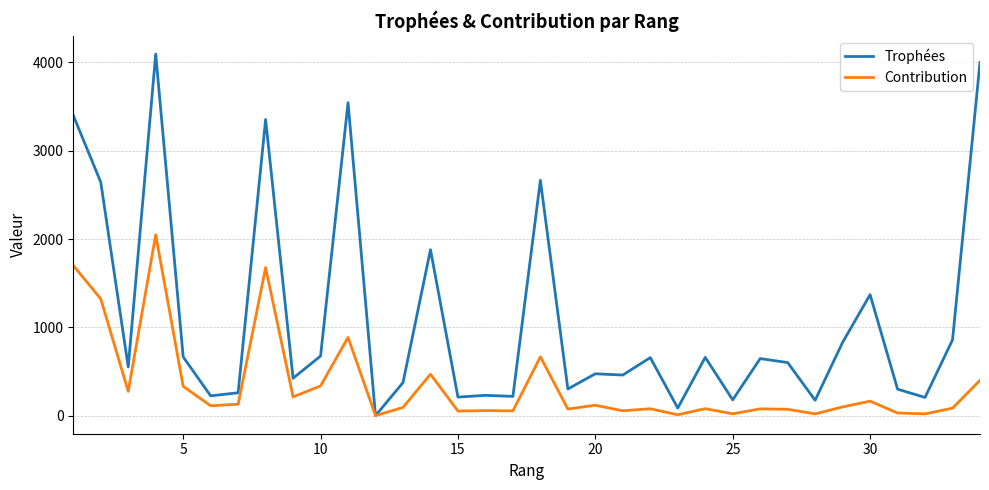

What is the highest value of the Trophées series?

4094